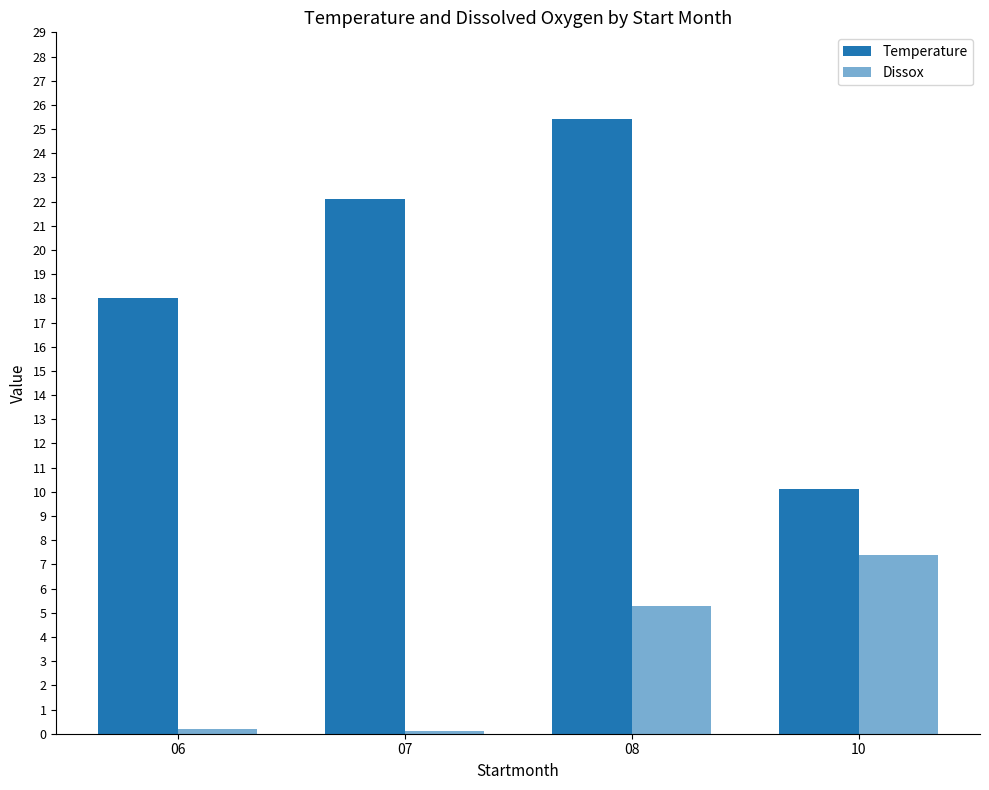

What is the value of the Temperature bar at the 4th from the left?

10.1